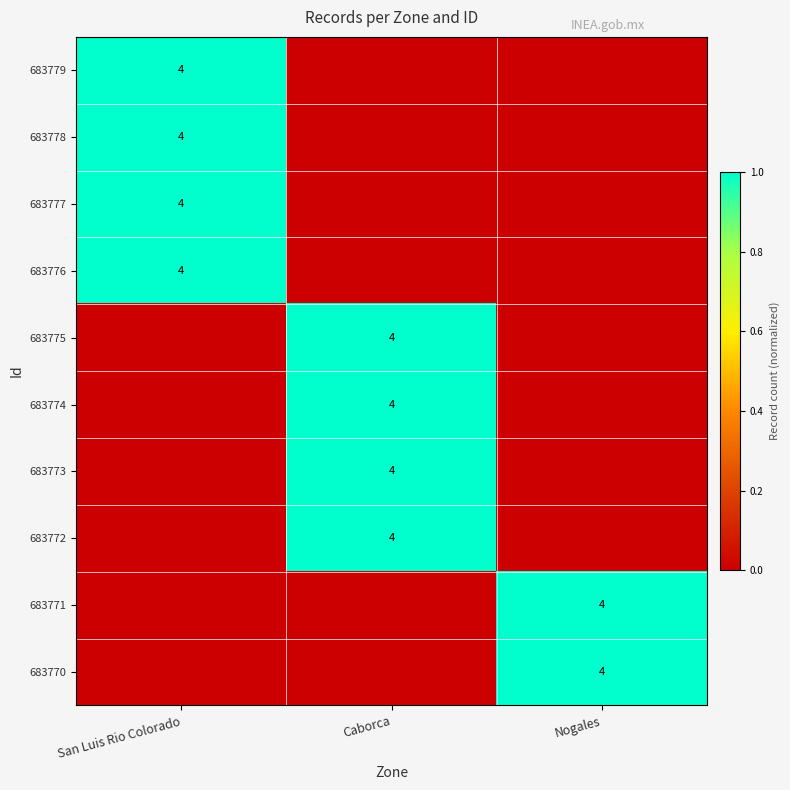

True or false: 683772 has a value of 4 at Caborca.

True